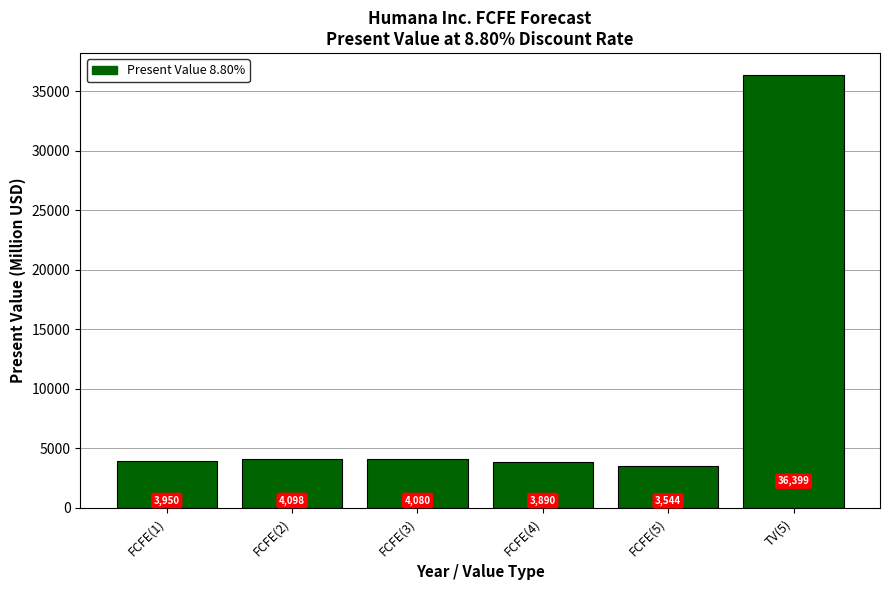

The value at FCFE(1) is 6411. True or false?

False